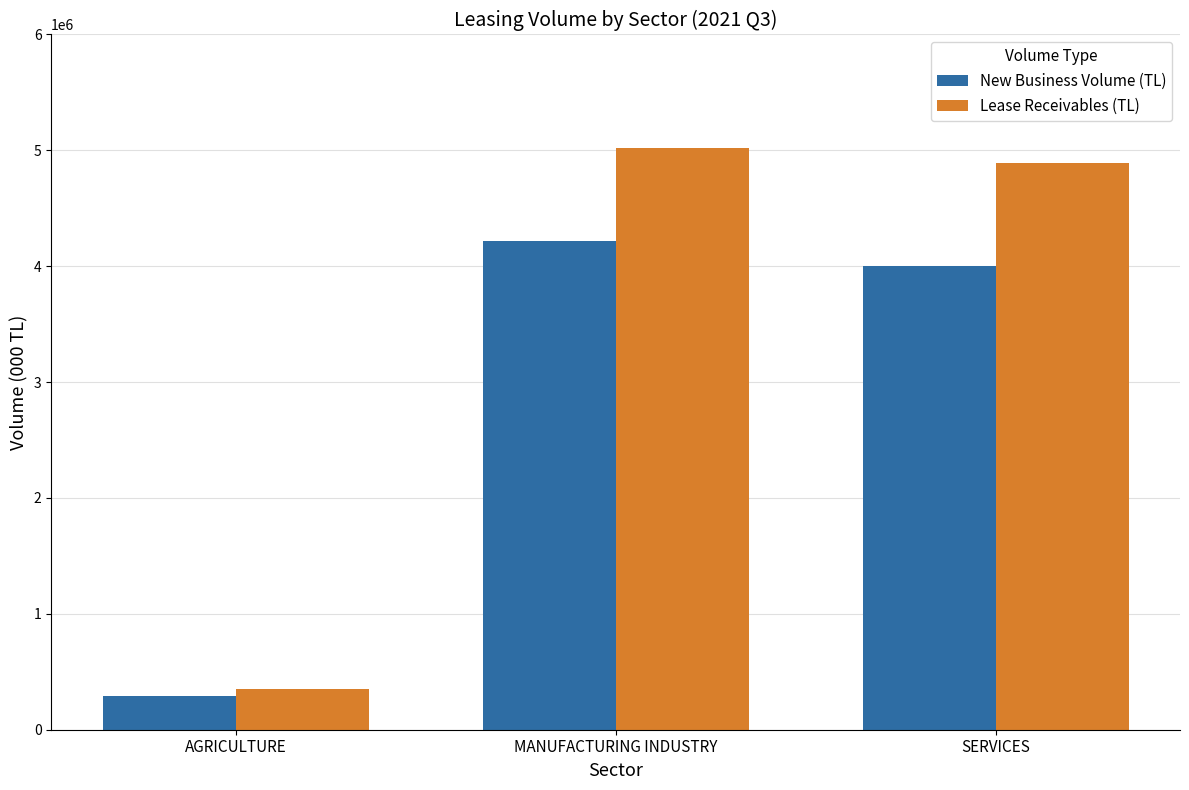

Is the value of Lease Receivables (TL) at MANUFACTURING INDUSTRY greater than the value of New Business Volume (TL) at AGRICULTURE?

Yes